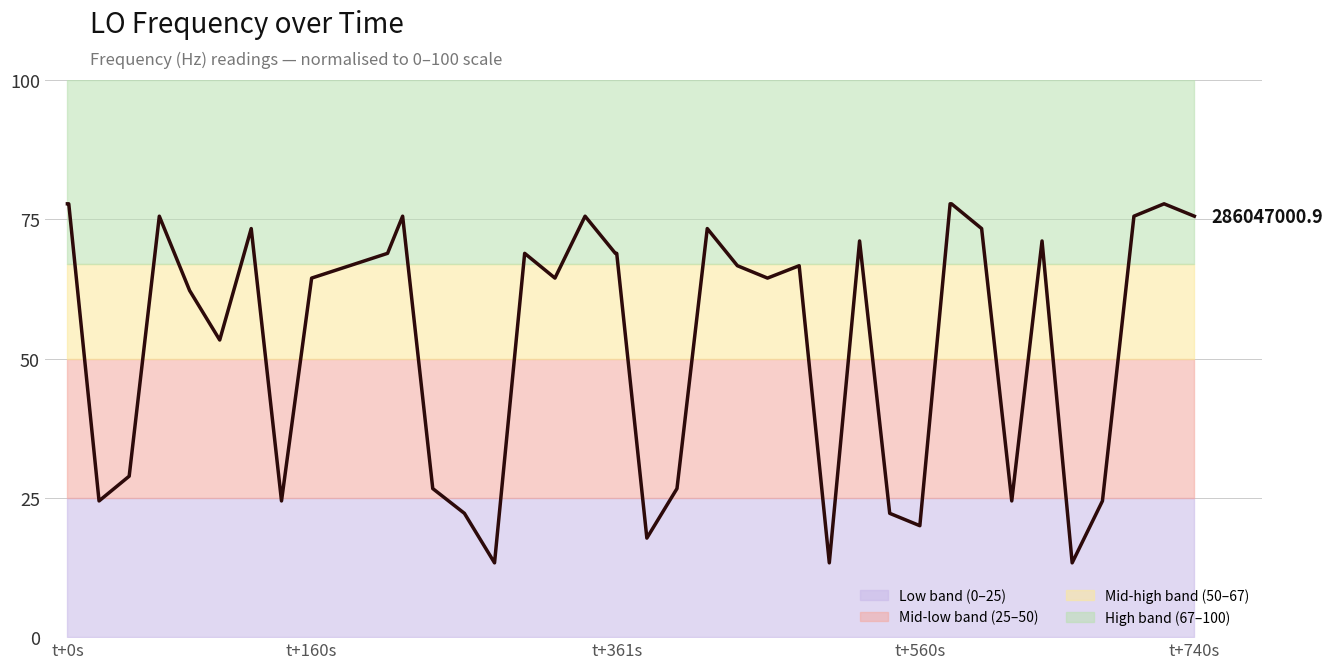

What is the average value?

53.7